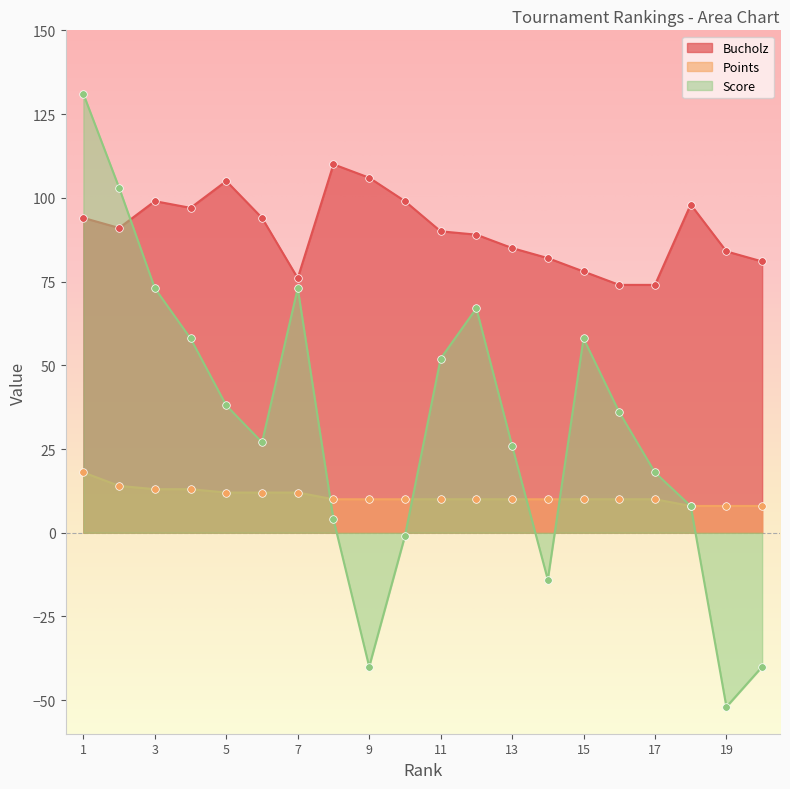

At which category is the sum across all series the highest?

1